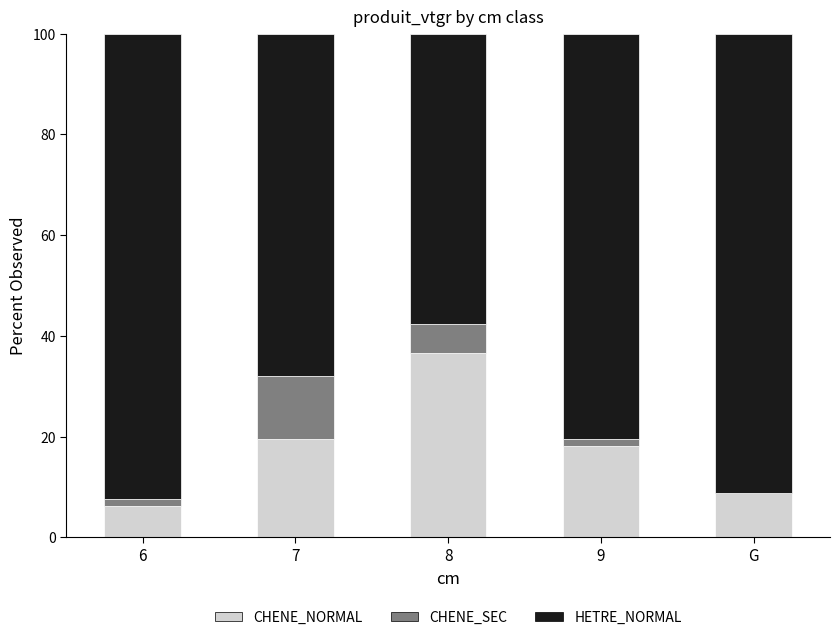

How many data points does each series have?

5